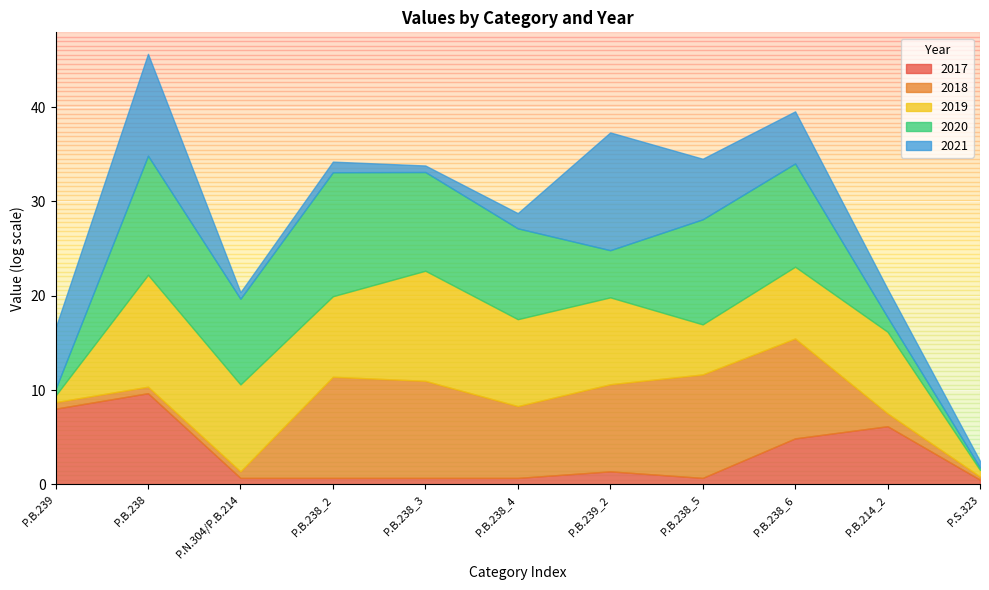

What is the label of the 2nd point from the left?

P.B.238